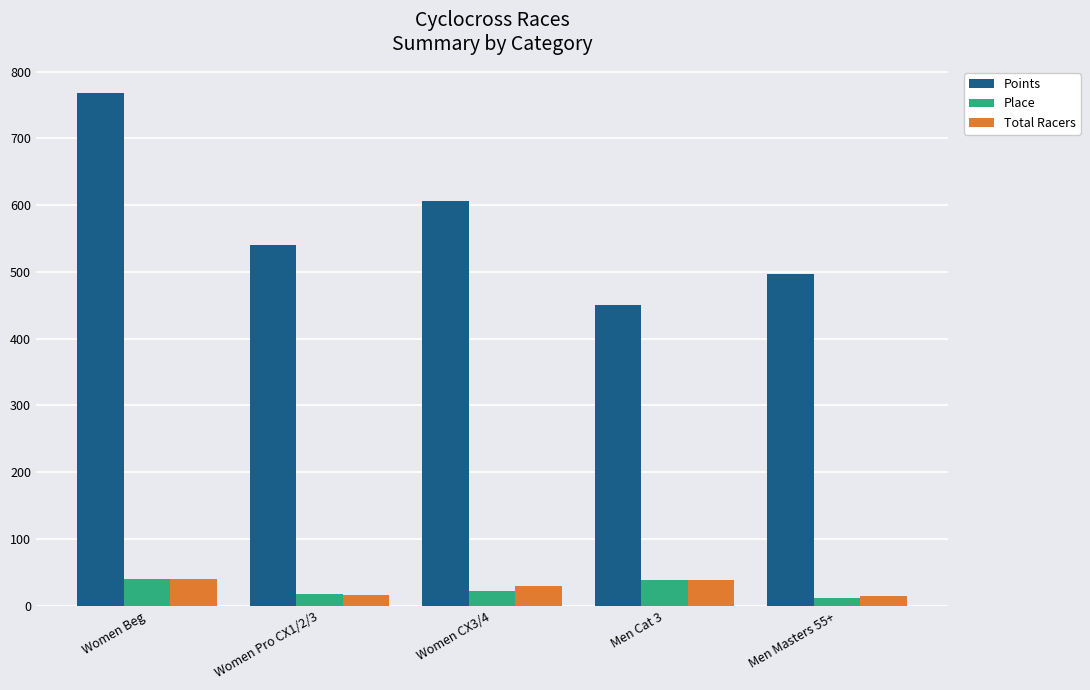

What is the sum of all Total Racers values?

138.5